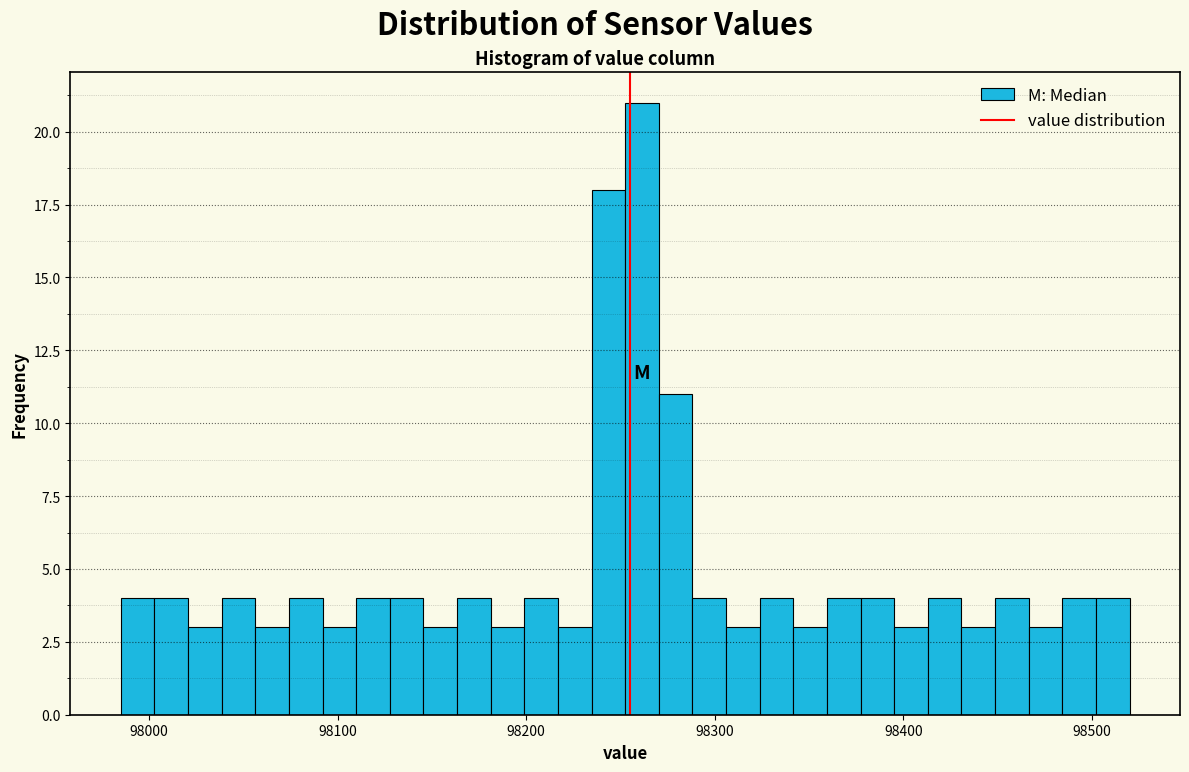

Around what value on the x-axis is the tallest bar? Give the approximate position of its centre, as read against the axis.

98260